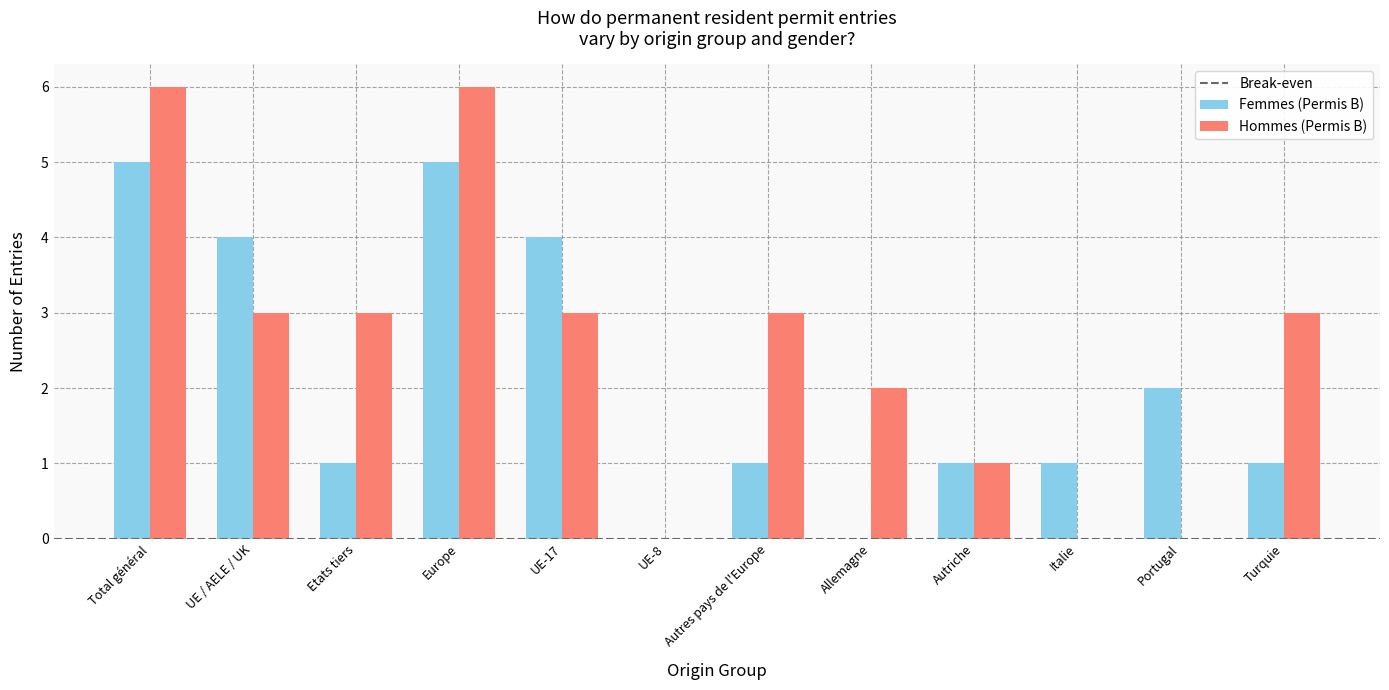

Reading right to left, transcribe all the data shown in this chart.

Femmes (Permis B): 1	2	1	1	0	1	0	4	5	1	4	5
Hommes (Permis B): 3	0	0	1	2	3	0	3	6	3	3	6